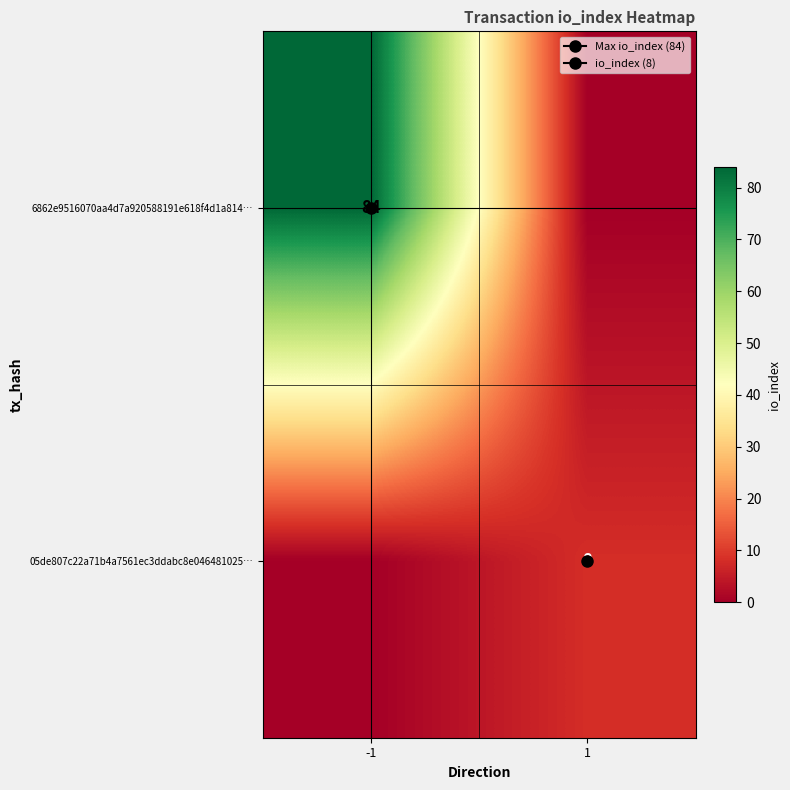

Count the 6862e9516070aa4d7a920588191e618f4d1a814… values in the range 0 to 84.

2